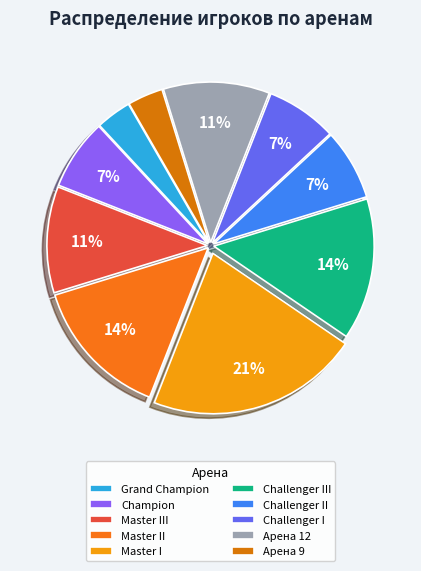

Does Master II represent more than half of the total?

No